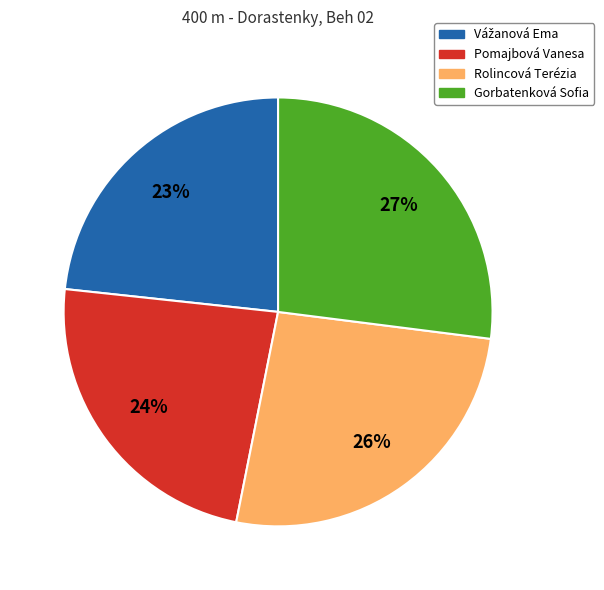

Does Rolincová Terézia represent more than half of the total?

No